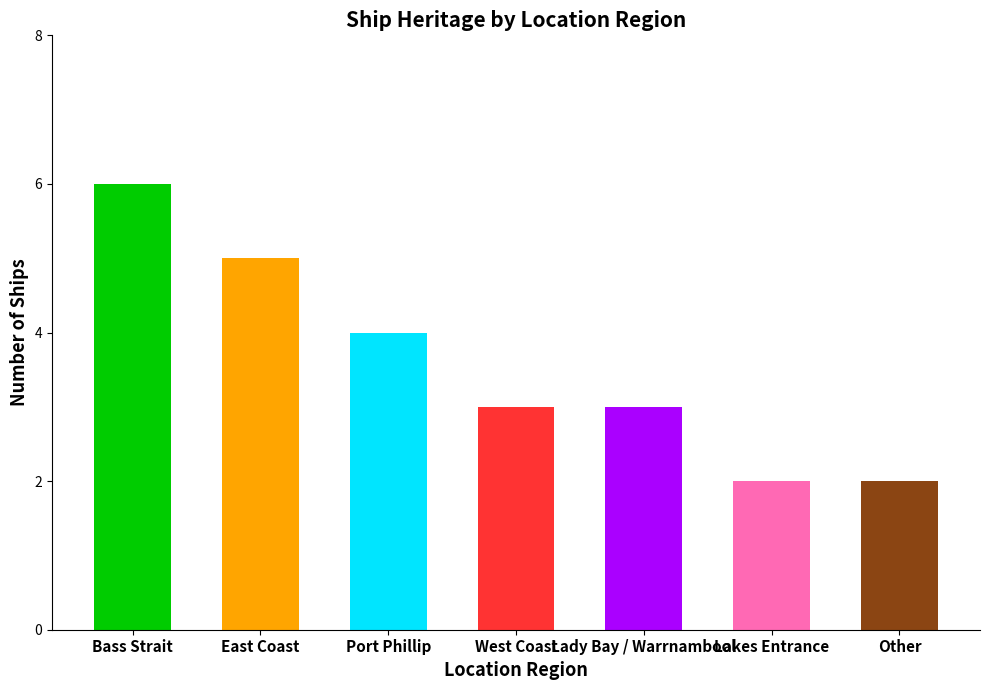

Where does the data first go above 3?

Bass Strait